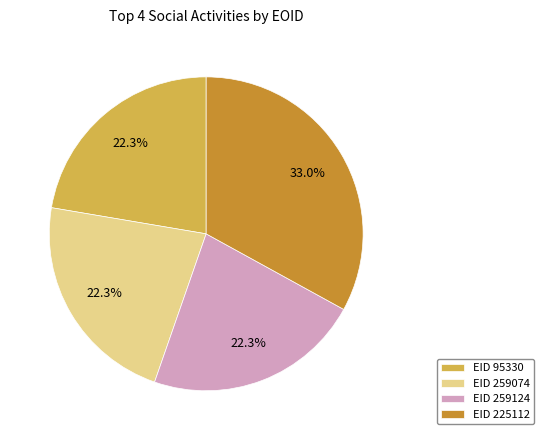

What is the ratio of the value at EID 259074 to the value at EID 259124?

1.0